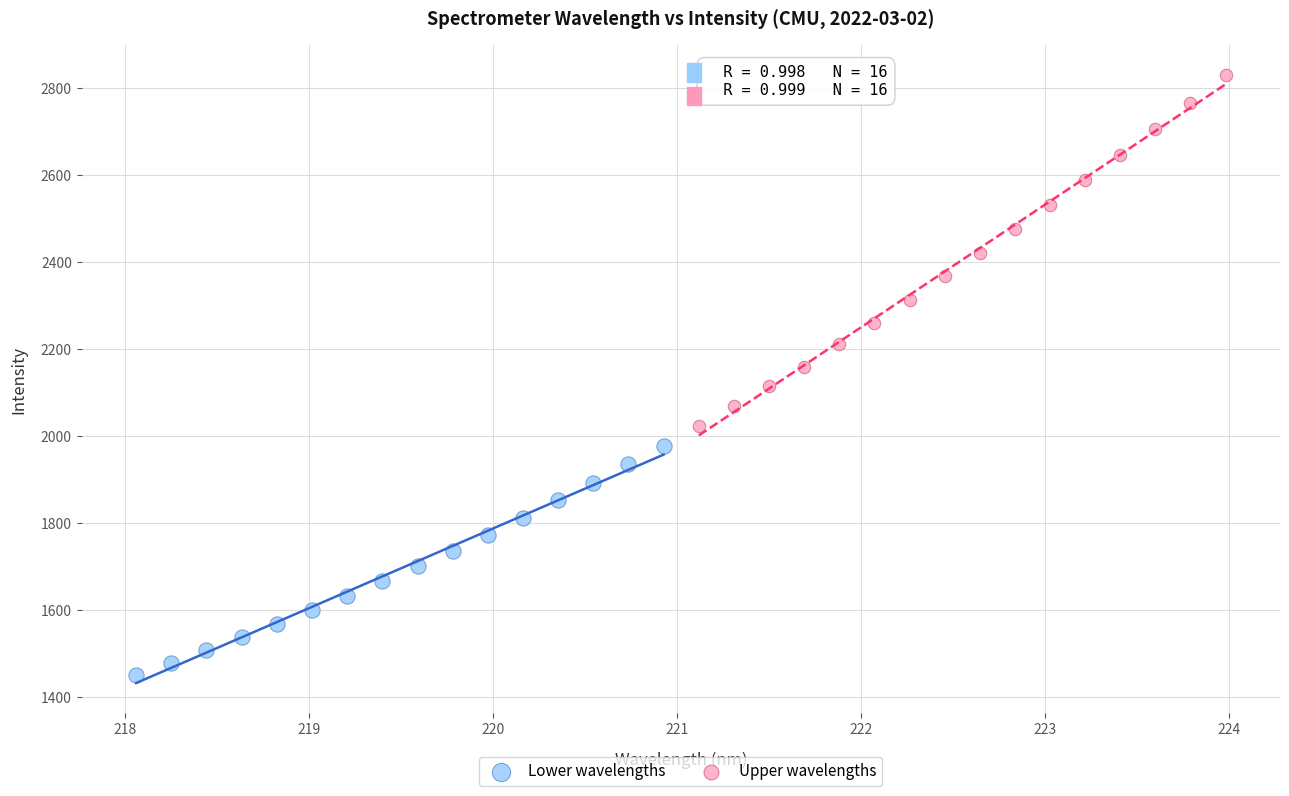

Which series contains the highest Y value?

Upper wavelengths